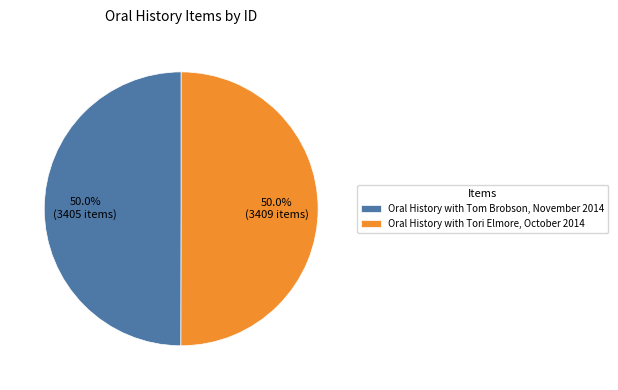

What is the ratio of the value at Oral History with Tom Brobson, November 2014 to the value at Oral History with Tori Elmore, October 2014?

1.0